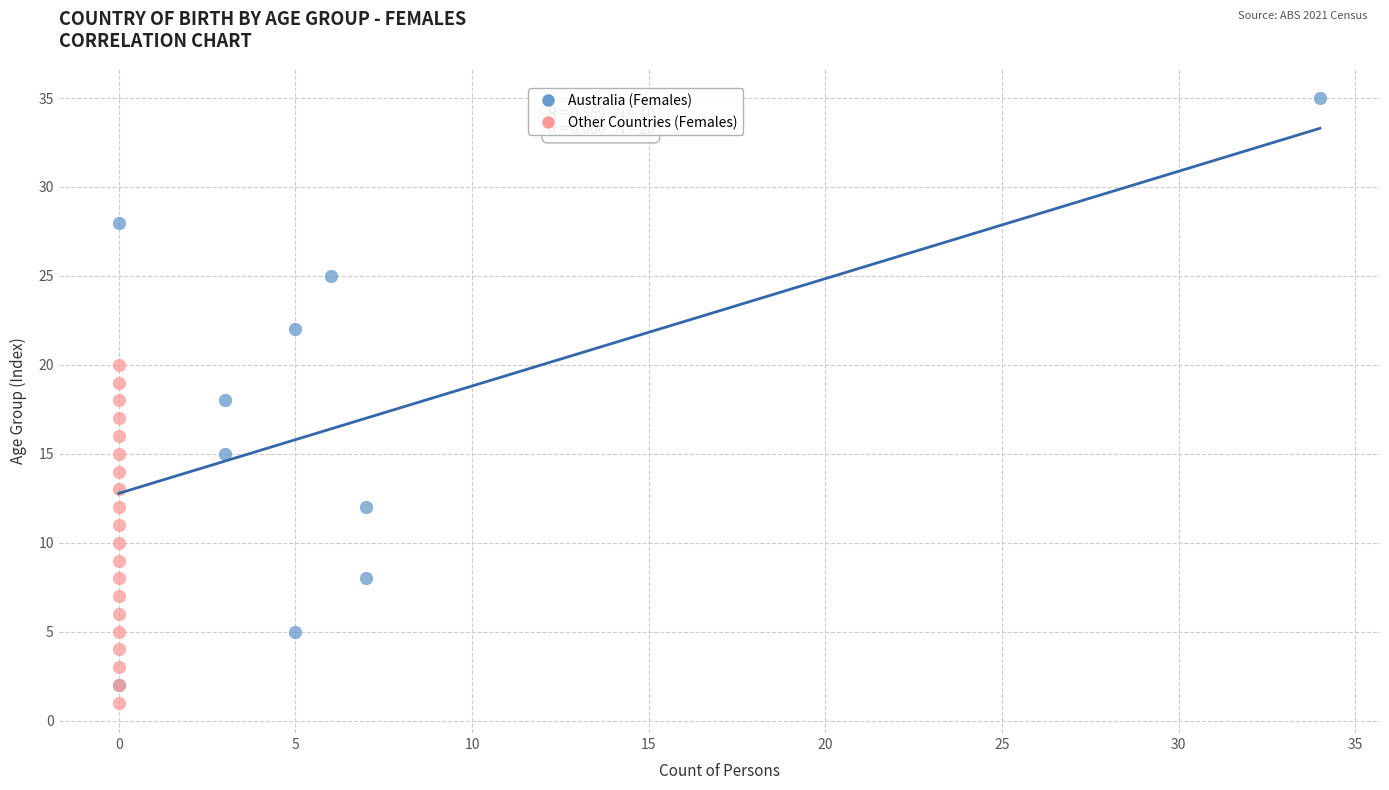

Which series contains the highest Y value?

Australia (Females)